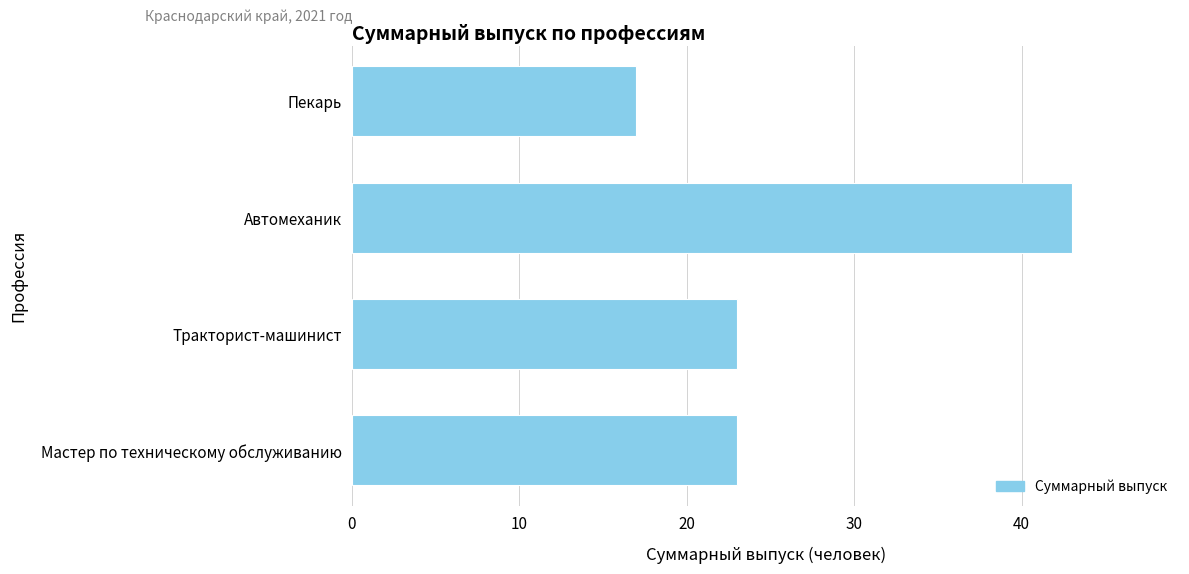

Which category has the highest value across all series?

Автомеханик